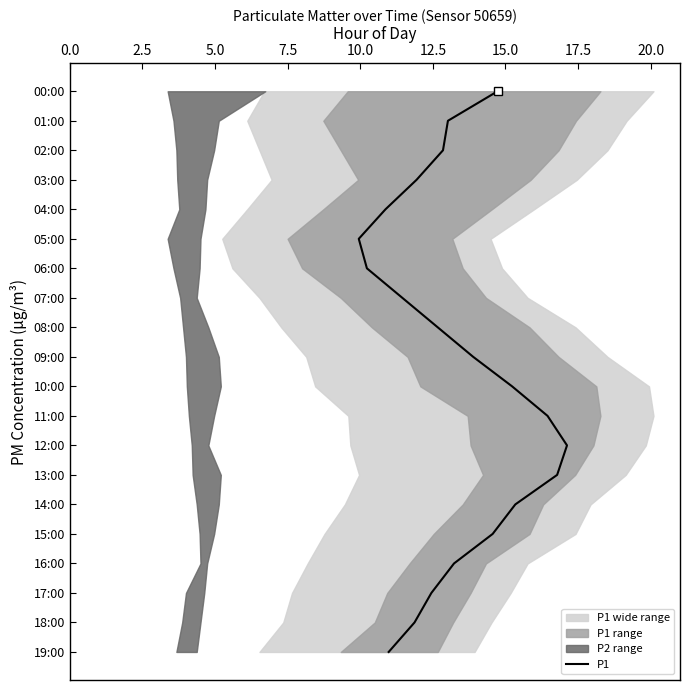

What is the average value?

10